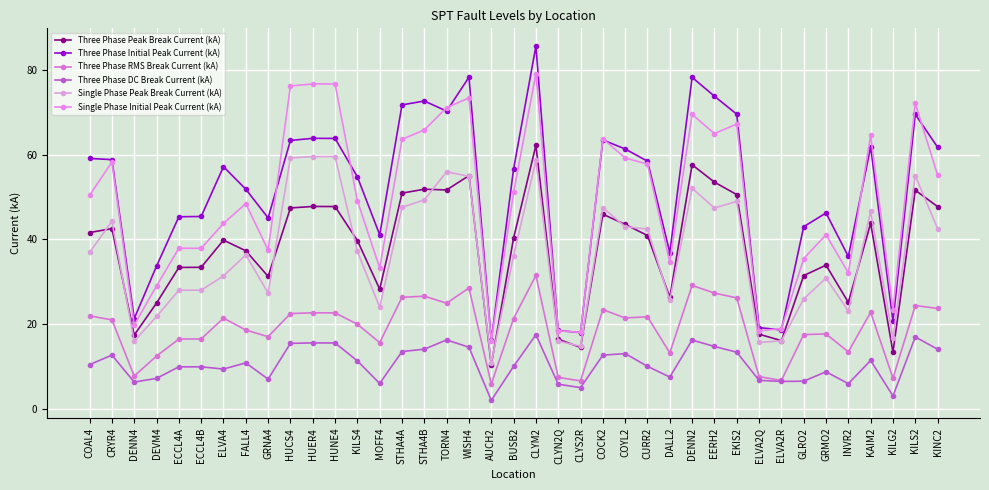

At which label is Single Phase Peak Break Current (kA) closest to 35?

BUSB2